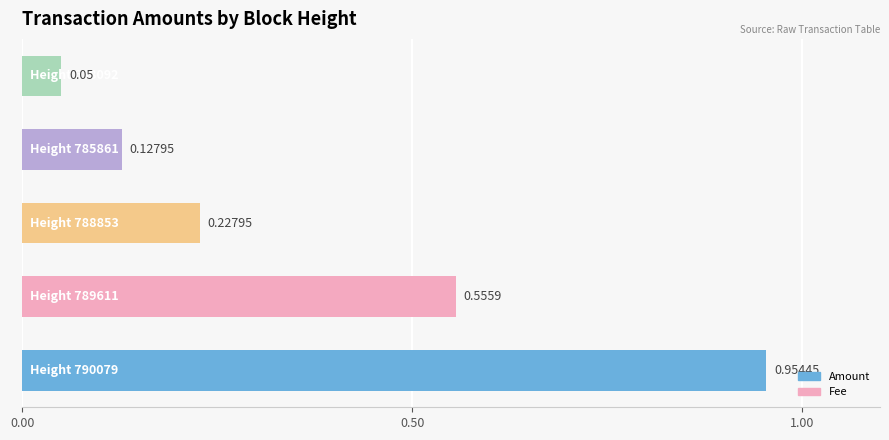

What is the difference between the second highest and second lowest values?

0.4